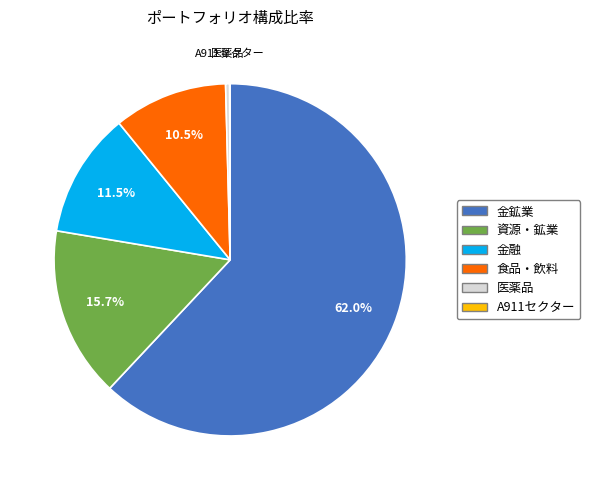

Does any single category account for the majority?

Yes